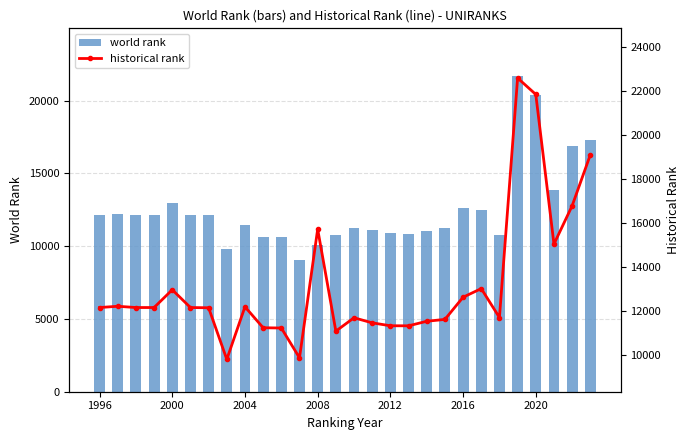

What is the sum of all world rank values?

350638